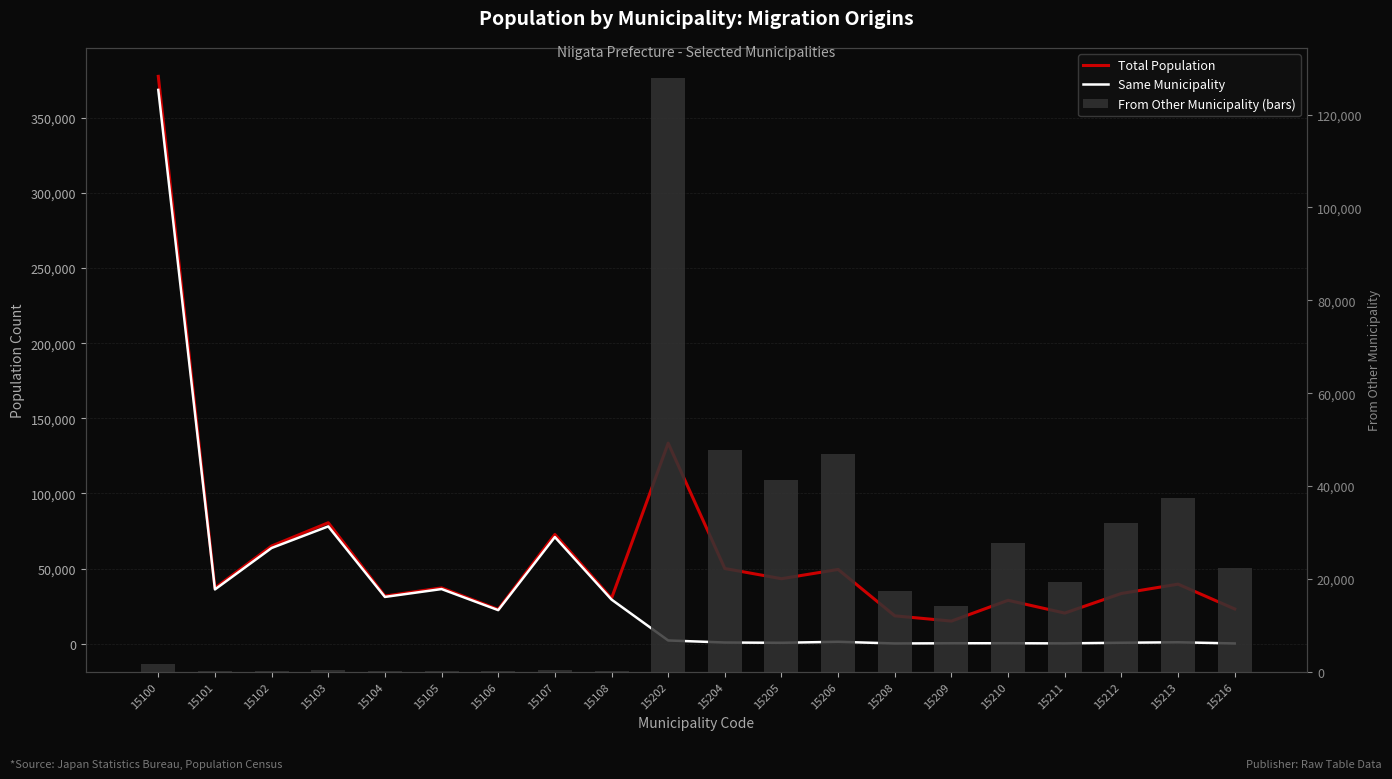

How many data points in From Other Municipality (bars) are less than 17467?

10